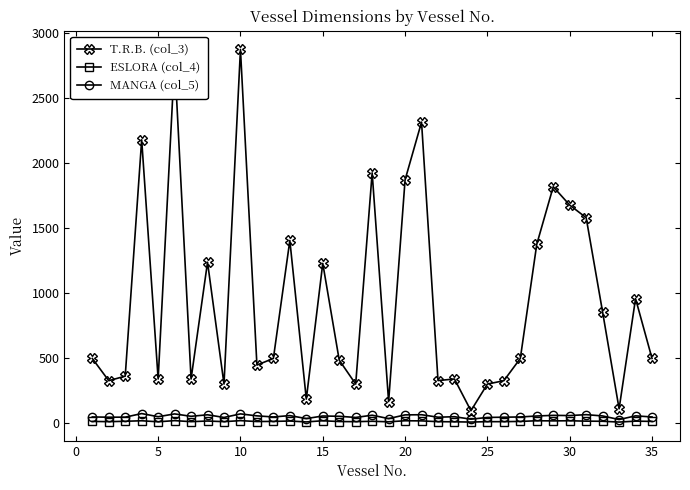

Which series has the largest total across all categories?

T.R.B. (col_3)